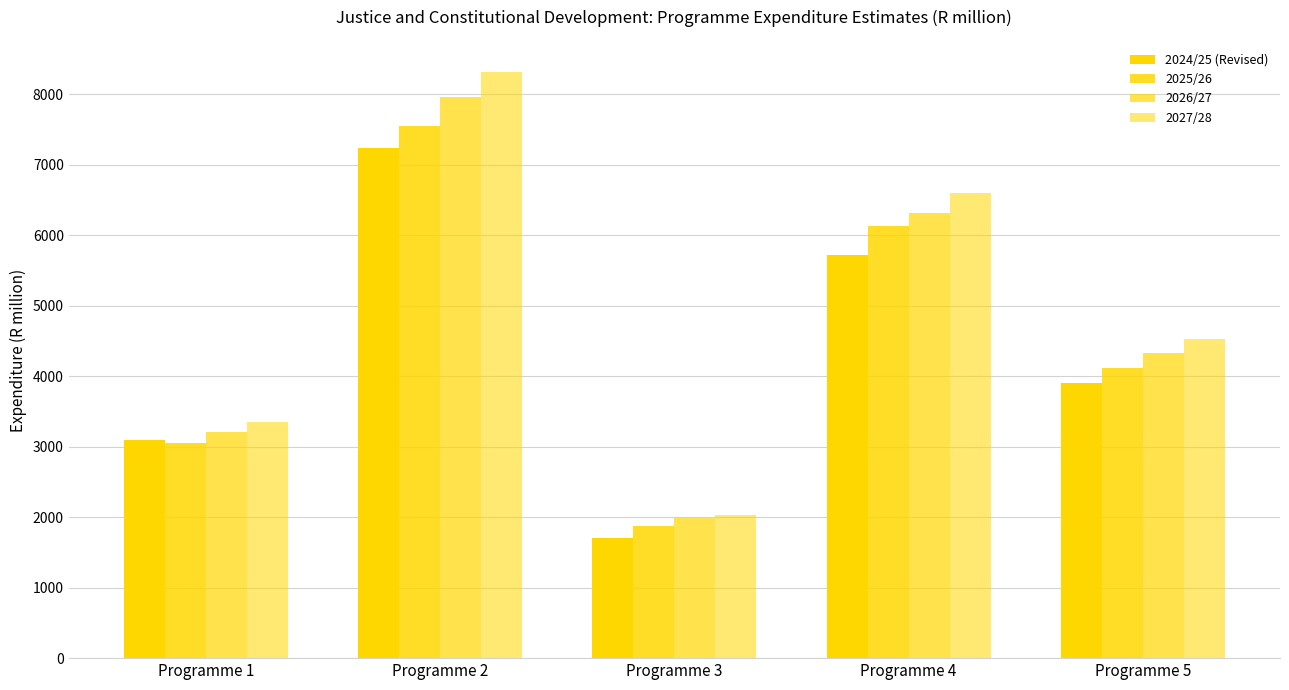

Does the chart contain stacked bars?

No